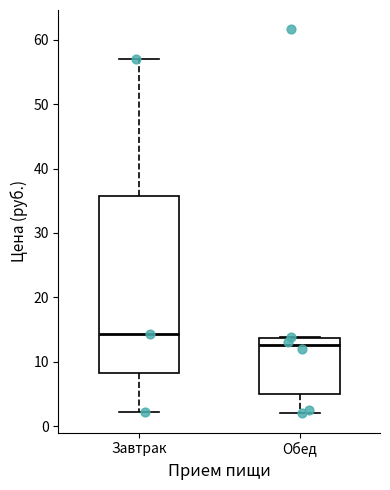

Which box is the tallest, from its lower edge to its upper edge?

Завтрак